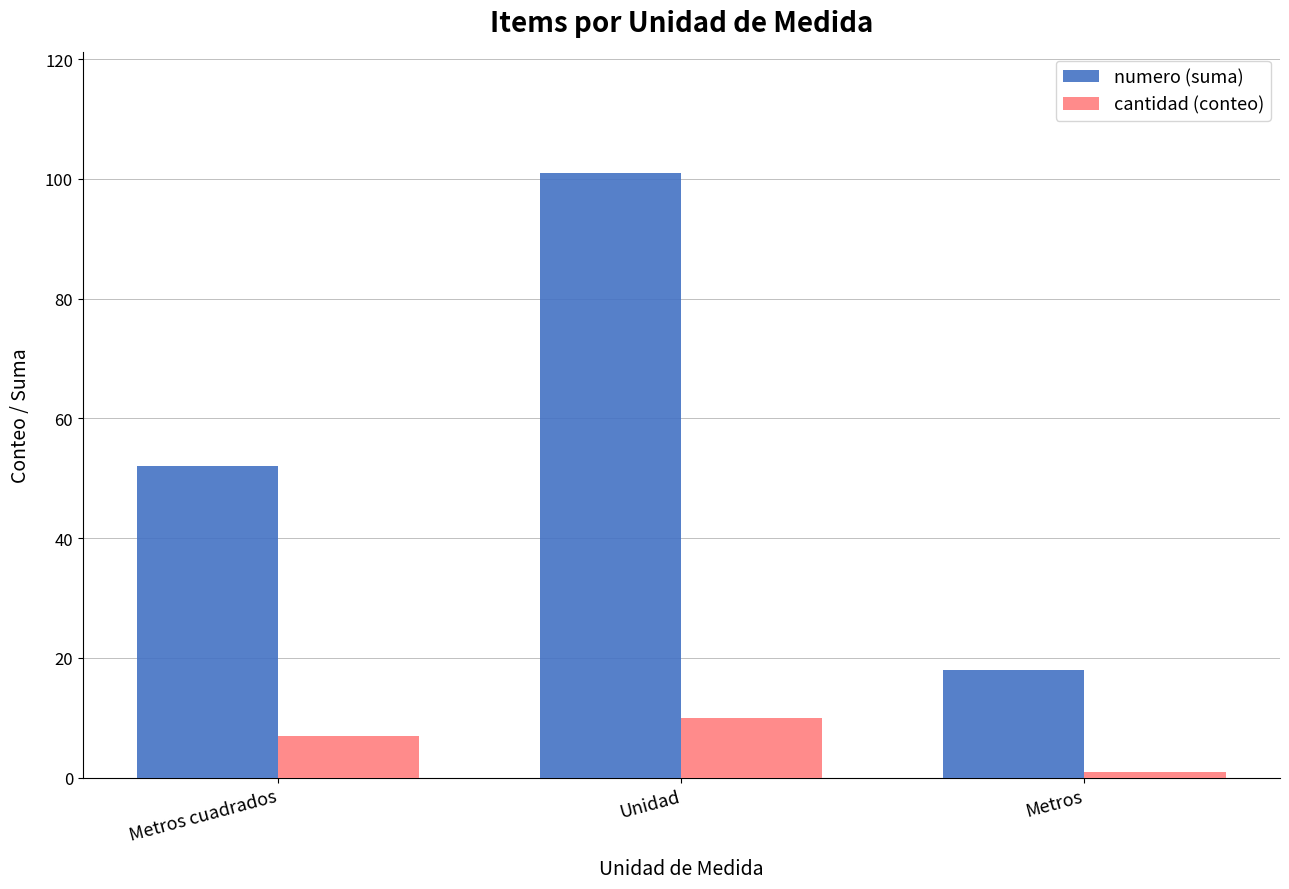

Count the number of categories in the chart.

3